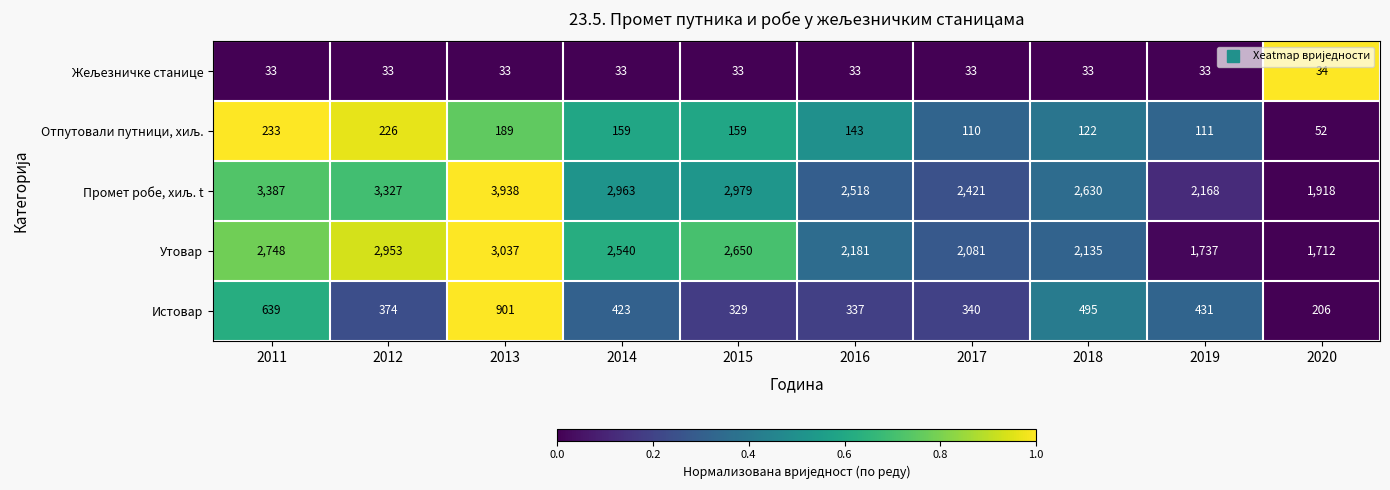

Count the number of categories in the chart.

10